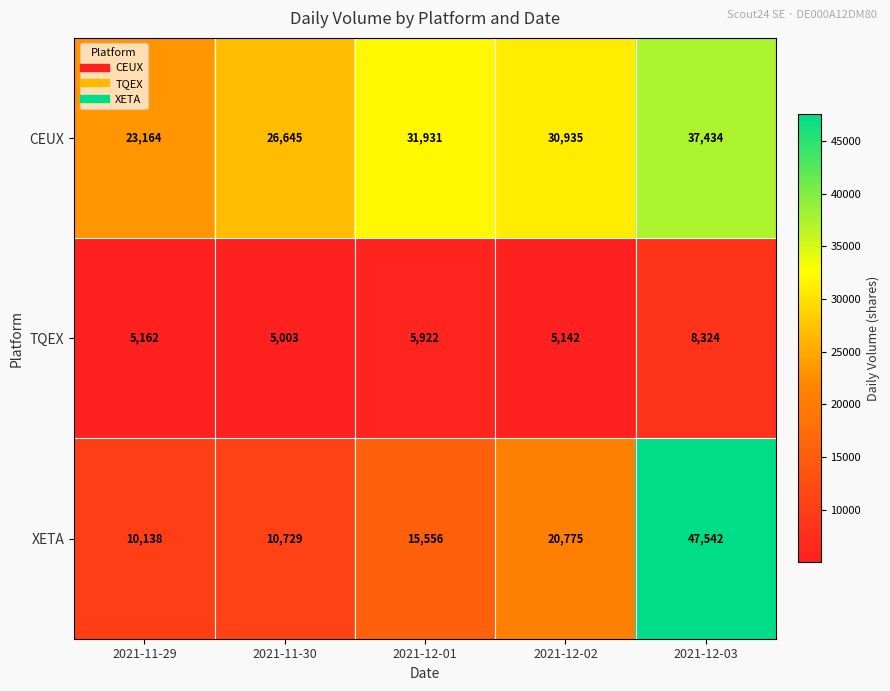

Reading left to right, extract all data points from this chart.

CEUX: 2021-11-29=23164	2021-11-30=26645	2021-12-01=31931	2021-12-02=30935	2021-12-03=37434
TQEX: 2021-11-29=5162	2021-11-30=5003	2021-12-01=5922	2021-12-02=5142	2021-12-03=8324
XETA: 2021-11-29=10138	2021-11-30=10729	2021-12-01=15556	2021-12-02=20775	2021-12-03=47542